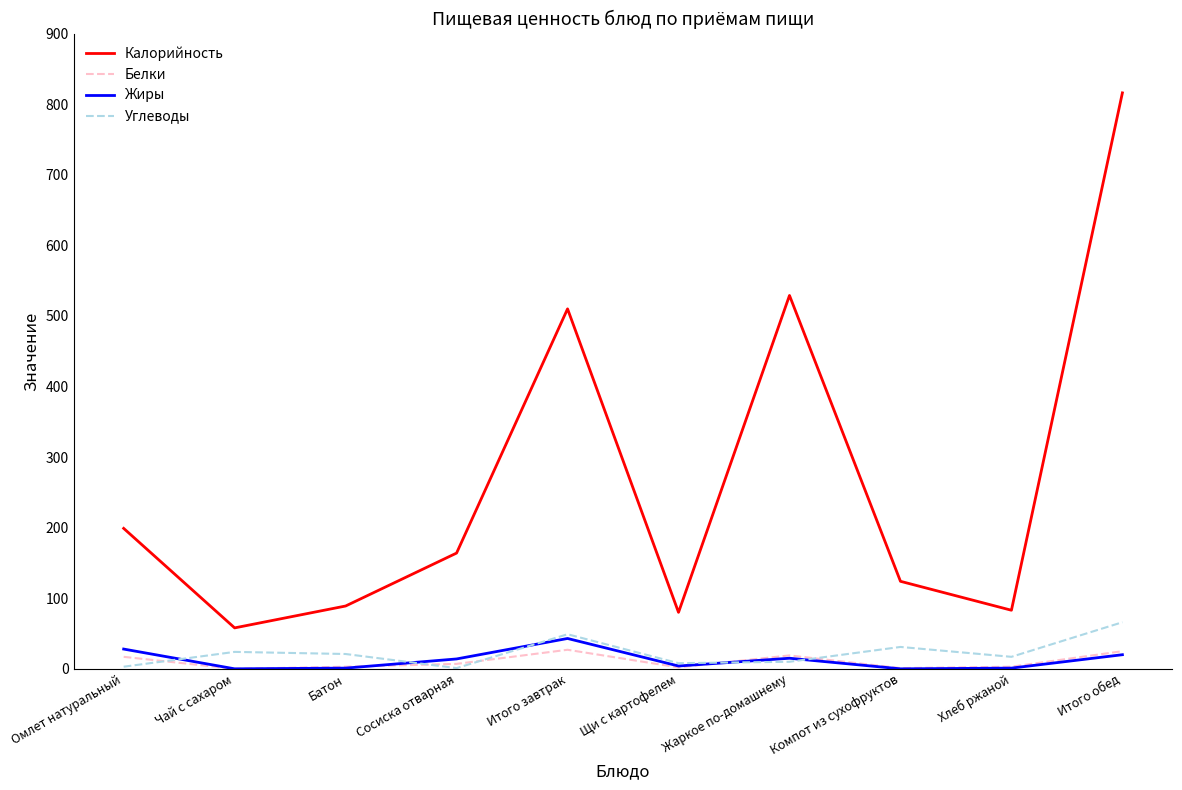

What is the maximum value shown in the chart?

816